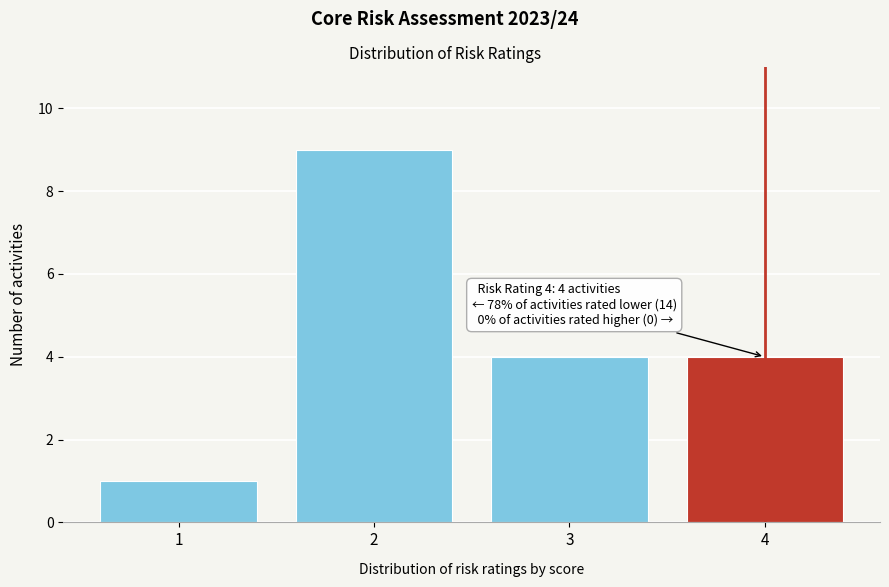

Reading right to left, what are all the values shown in this chart?

4=4	3=4	2=9	1=1